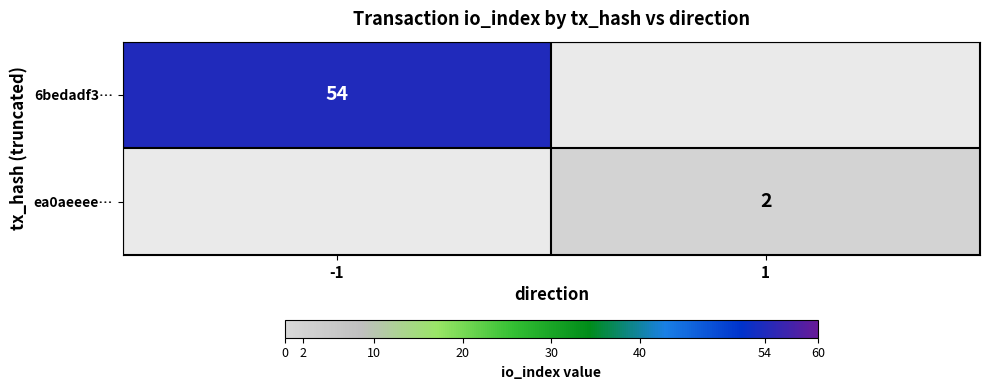

The value of 6bedadf3… at -1 is 27. True or false?

False